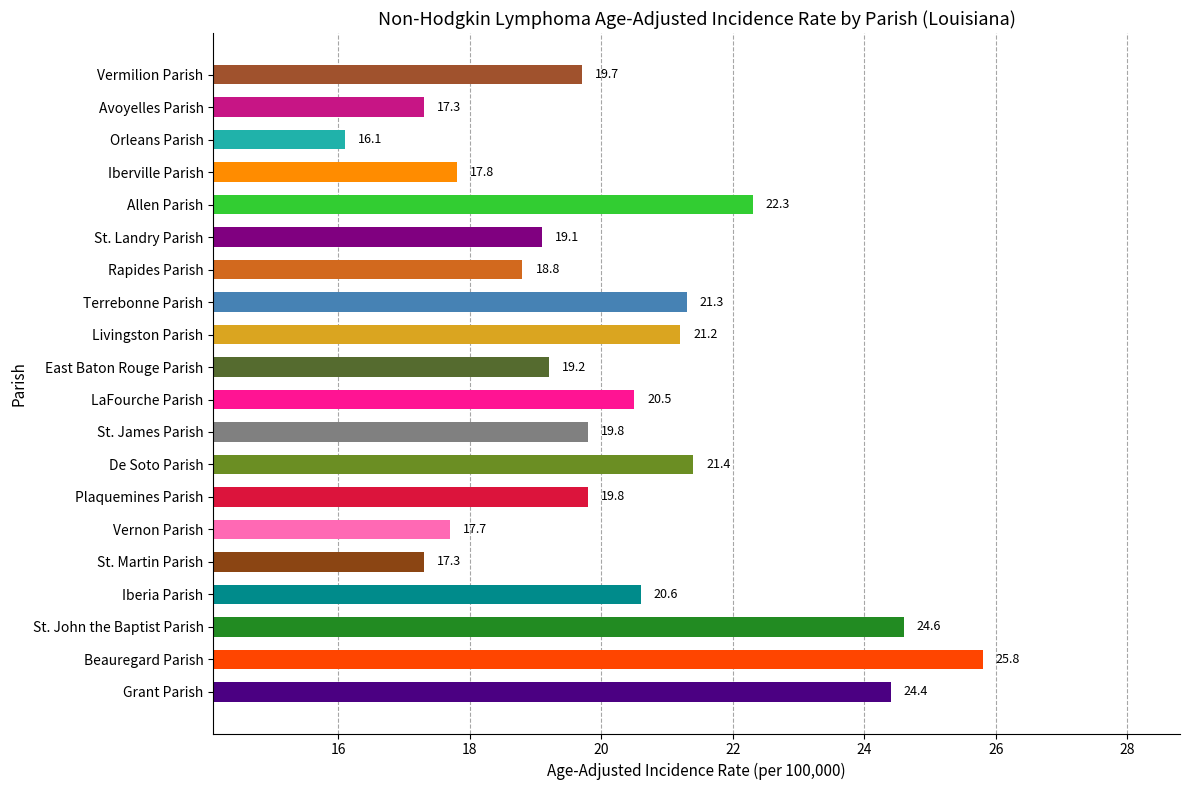

Reading bottom to top, what are all the values shown in this chart?

24.4	25.8	24.6	20.6	17.3	17.7	19.8	21.4	19.8	20.5	19.2	21.2	21.3	18.8	19.1	22.3	17.8	16.1	17.3	19.7